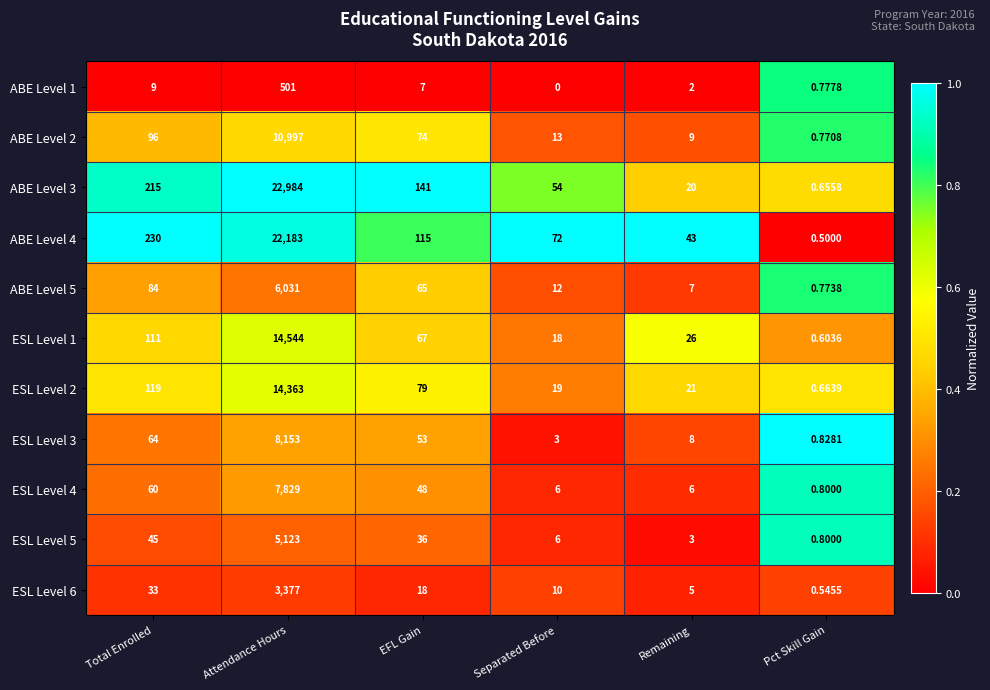

Count the number of data series in this chart.

11